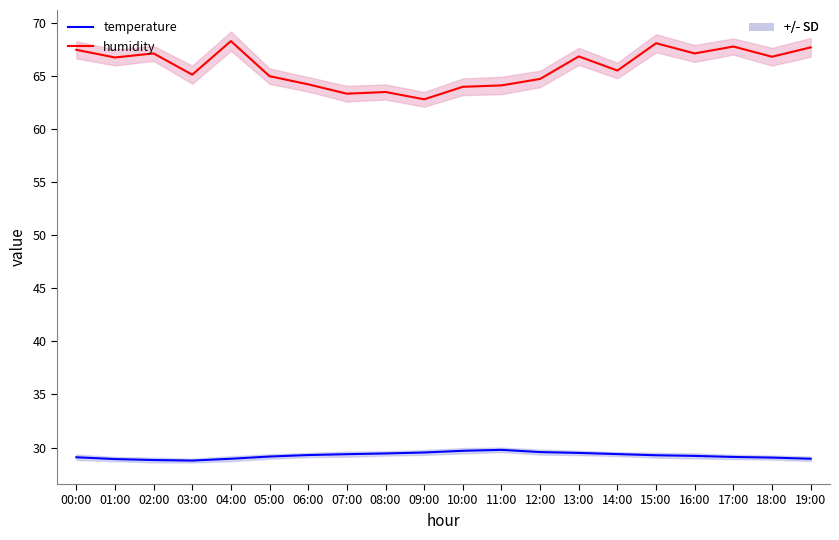

The humidity series shows 115.1 at 11:00. True or false?

False